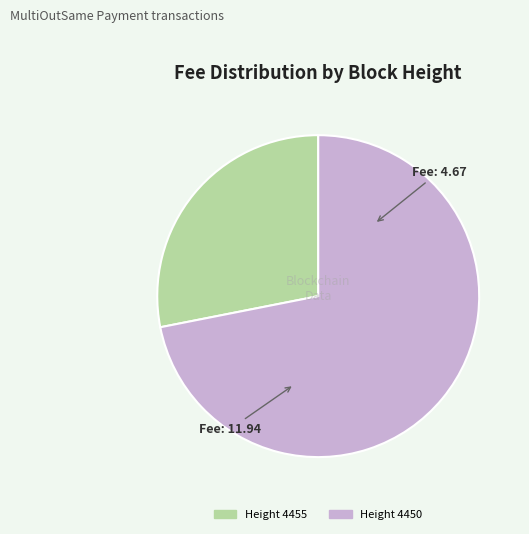

How many slices are in this pie chart?

2